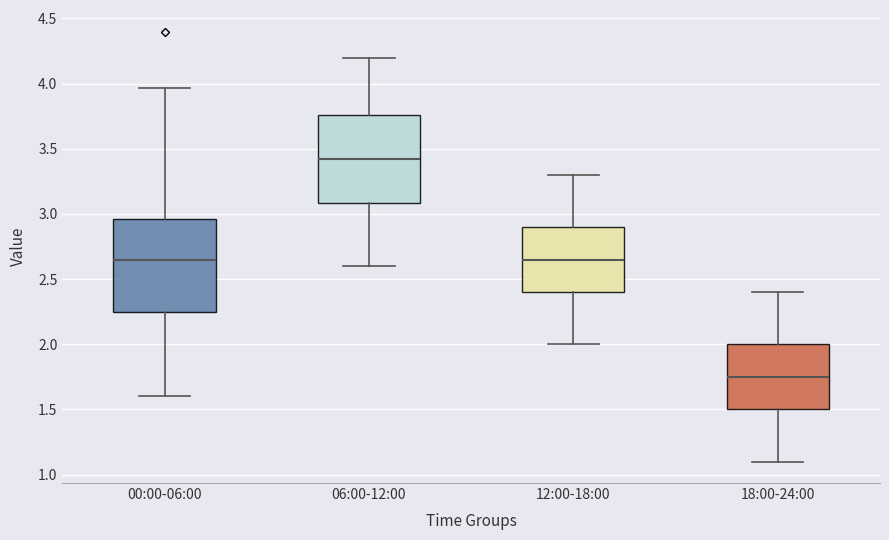

Which box's median line is the lowest?

18:00-24:00